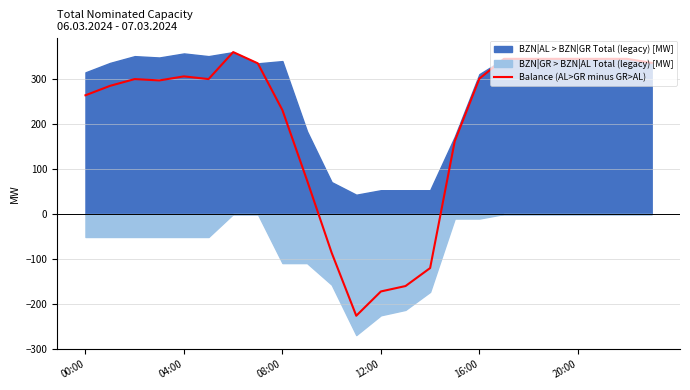

How many points are higher than both their immediate neighbors (excluding endpoints)?

3